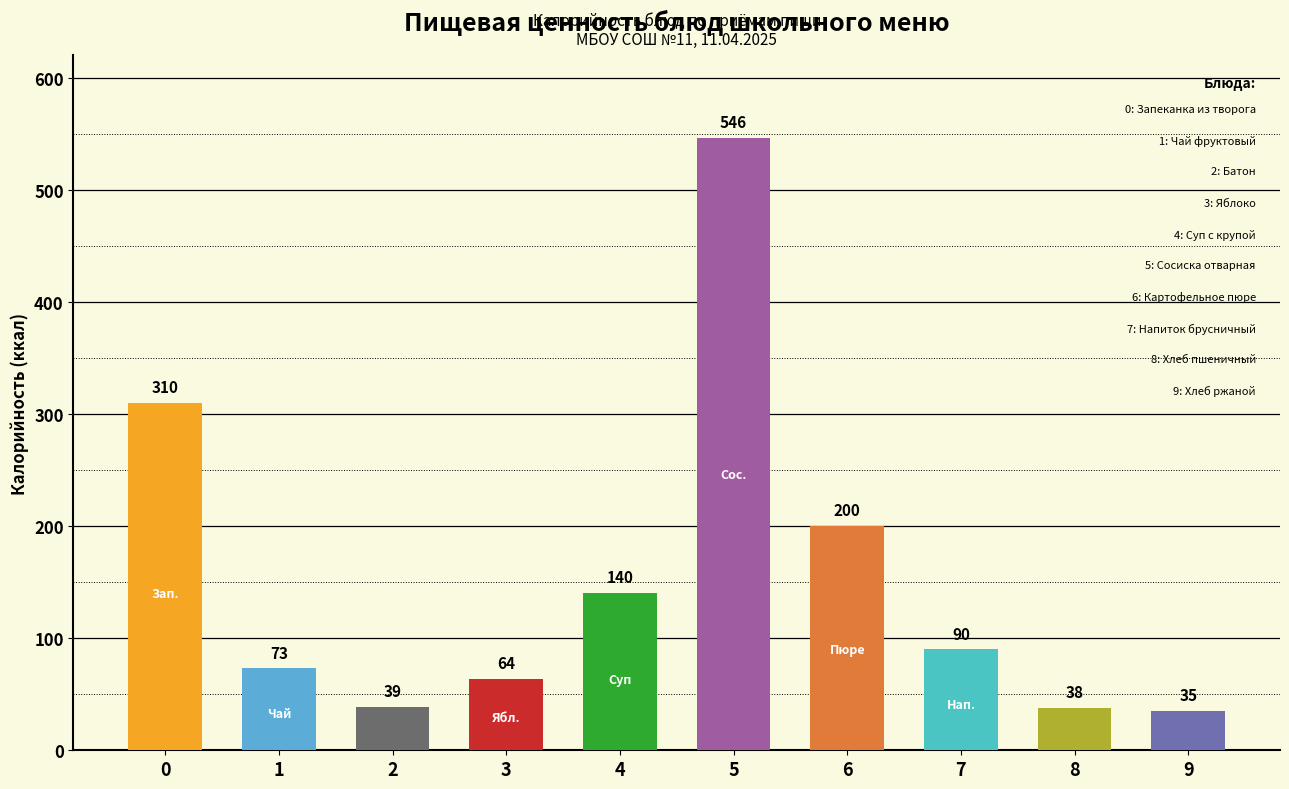

Reading left to right, list all the values displayed in this chart.

0=310	1=73	2=39	3=64	4=140	5=546	6=200	7=90	8=38	9=35